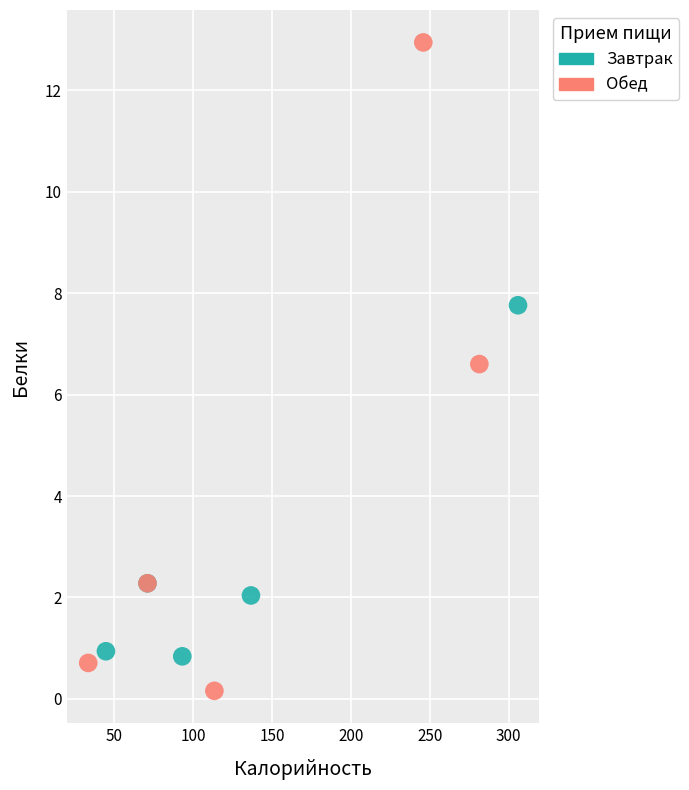

Which series has the widest spread of Y values?

Обед